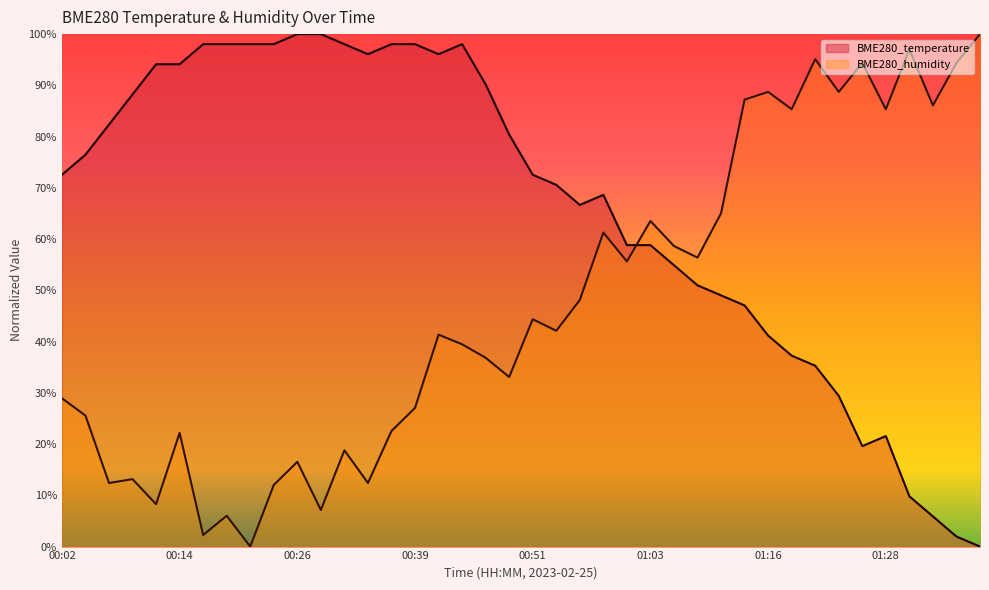

True or false: BME280_humidity and BME280_temperature cross at least once.

True